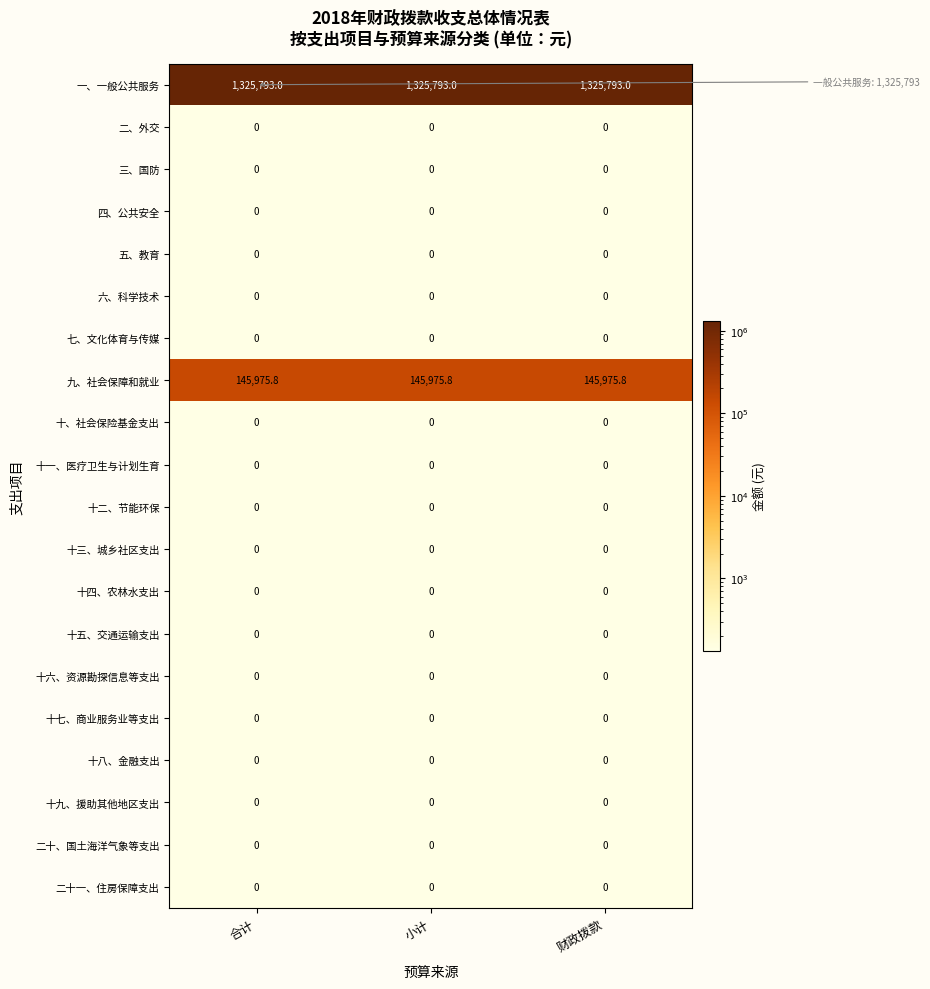

What is the difference between the highest and lowest values at 小计?

1325793.0